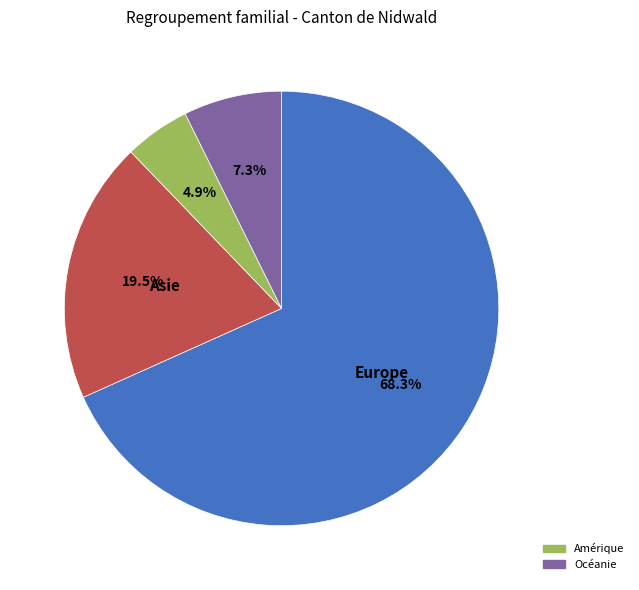

Is there a majority slice in this chart?

Yes